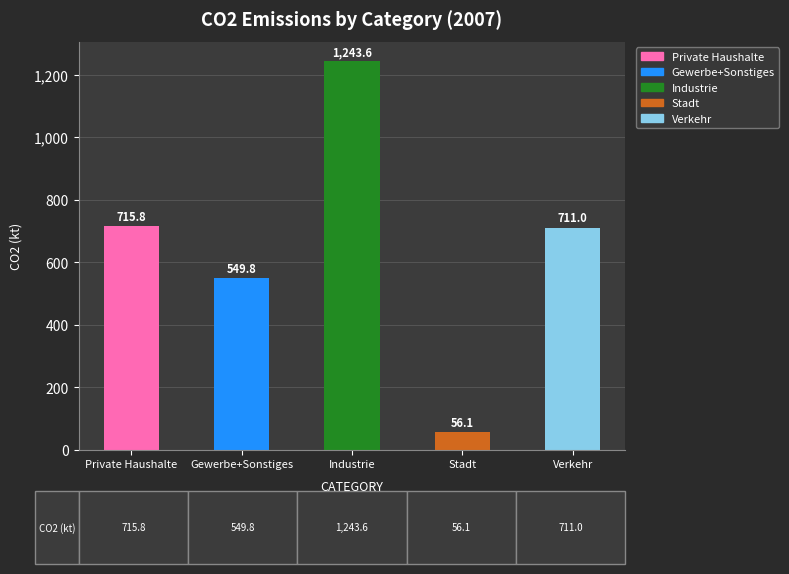

Are the bars horizontal?

No